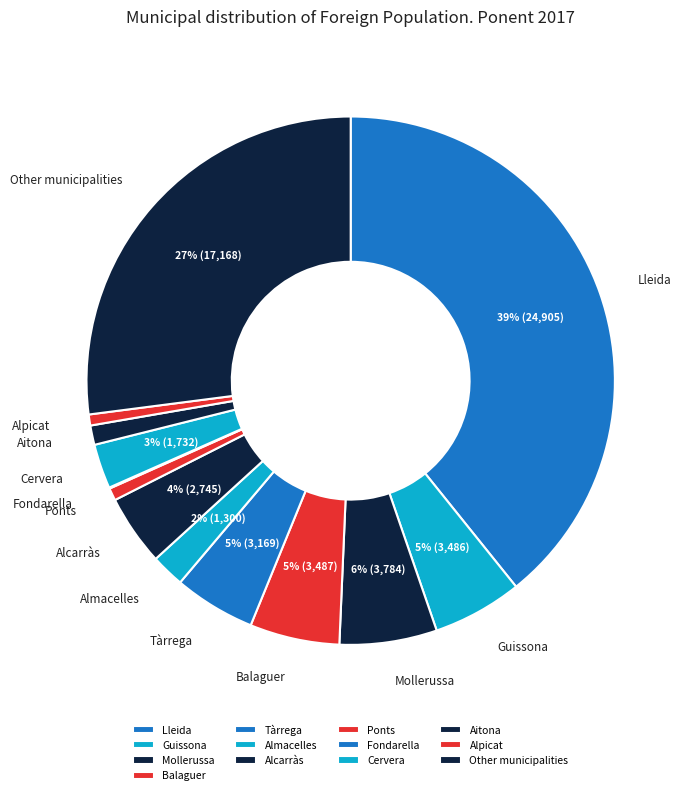

Does any single category account for the majority?

No